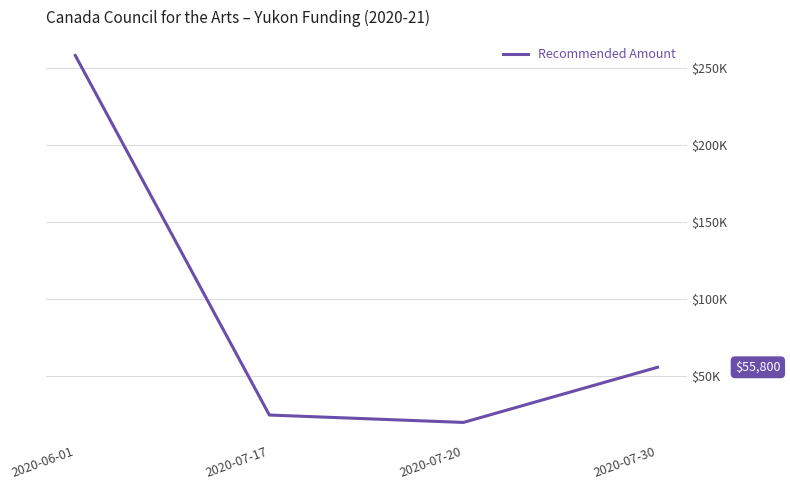

What is the label of the 4th point from the right?

2020-06-01